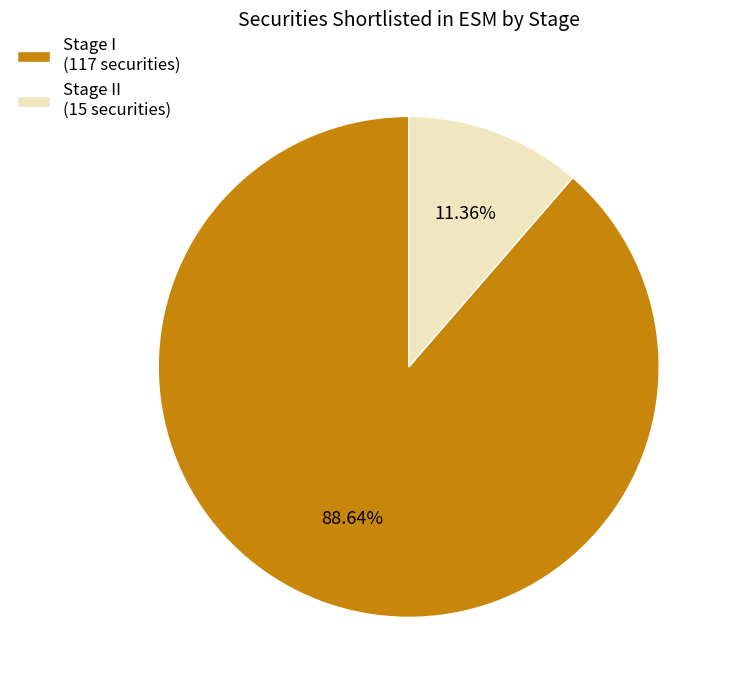

Rank the categories by value from highest to lowest.

Stage I (117 securities), Stage II (15 securities)